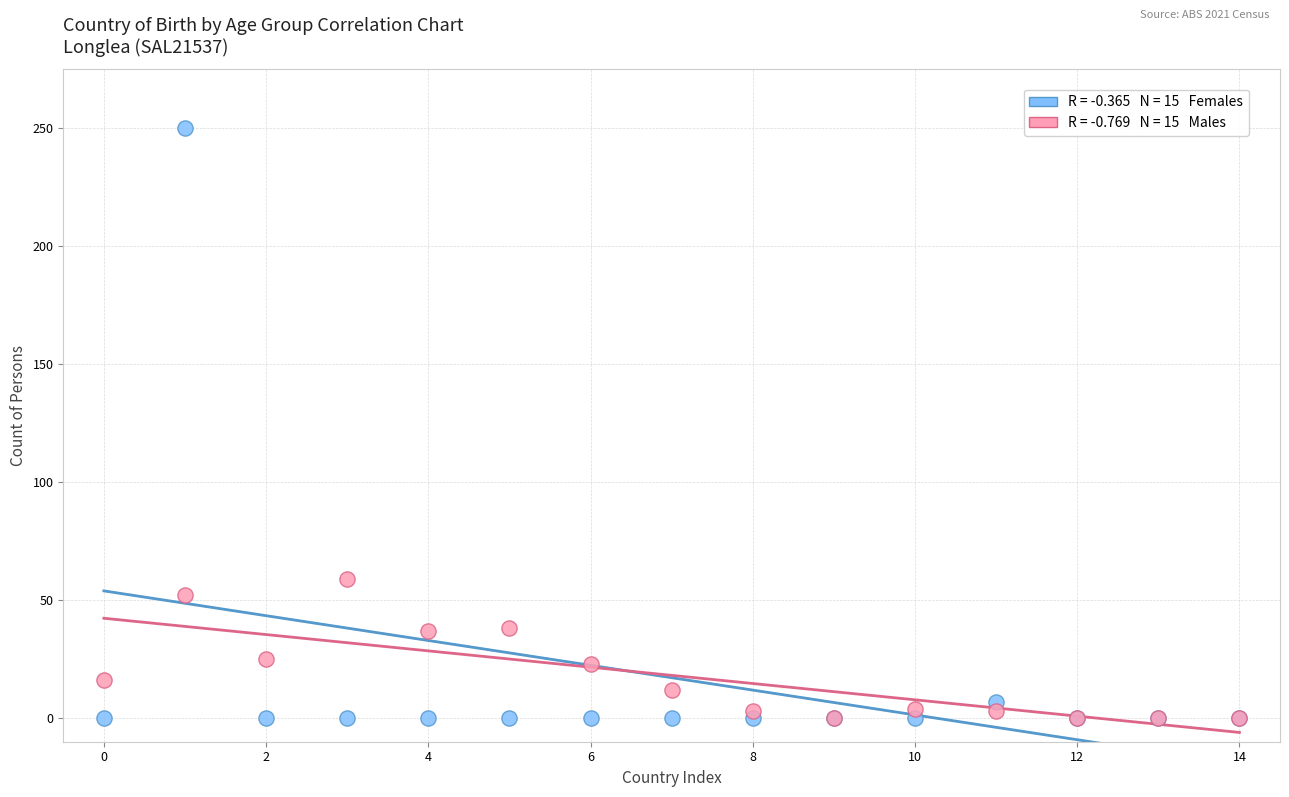

Across all series, what Y value is closest to 125?

59